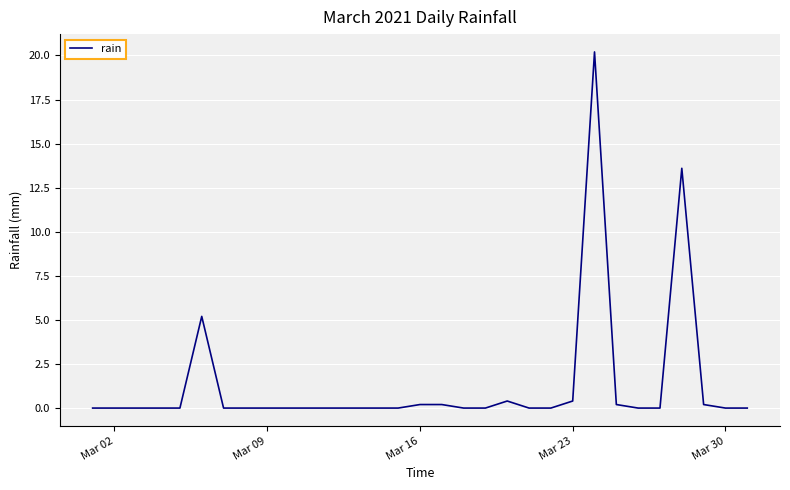

What is the maximum value shown in the chart?

20.2